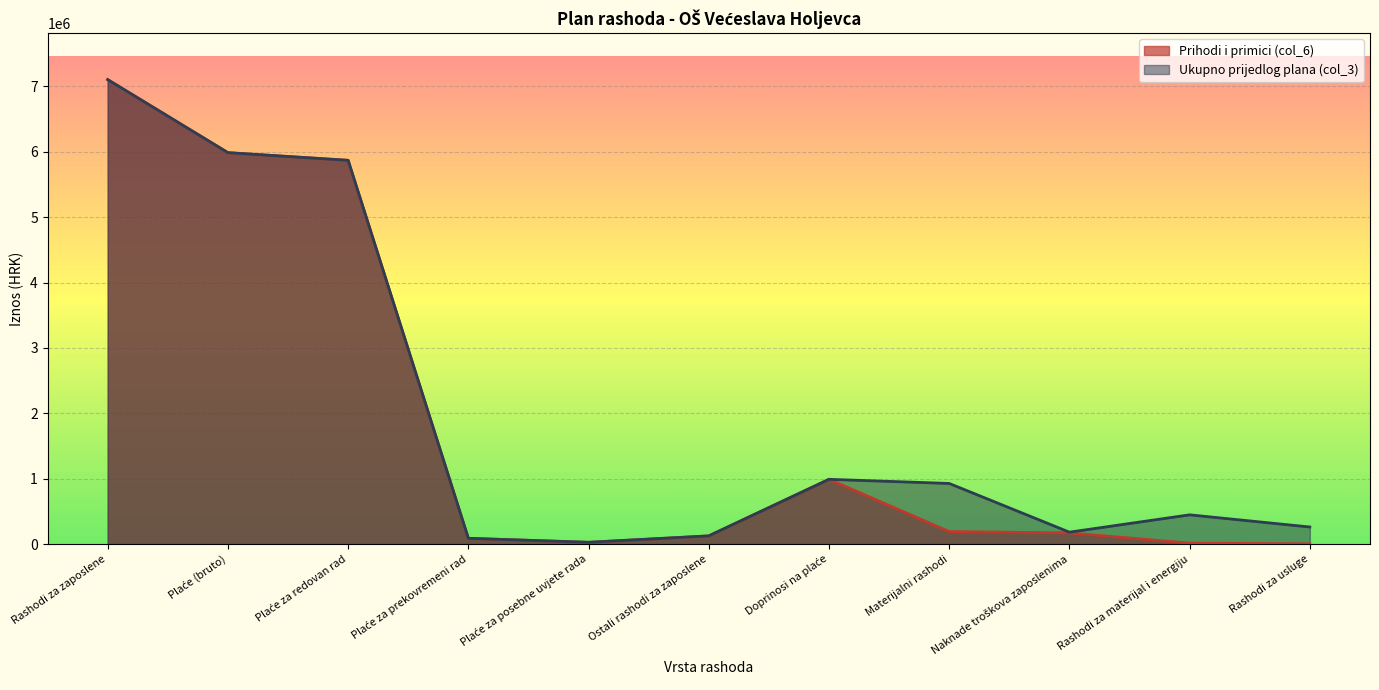

What is the difference between the Ukupno prijedlog plana (col_3) values at Plaće za prekovremeni rad and Plaće (bruto)?

5897000